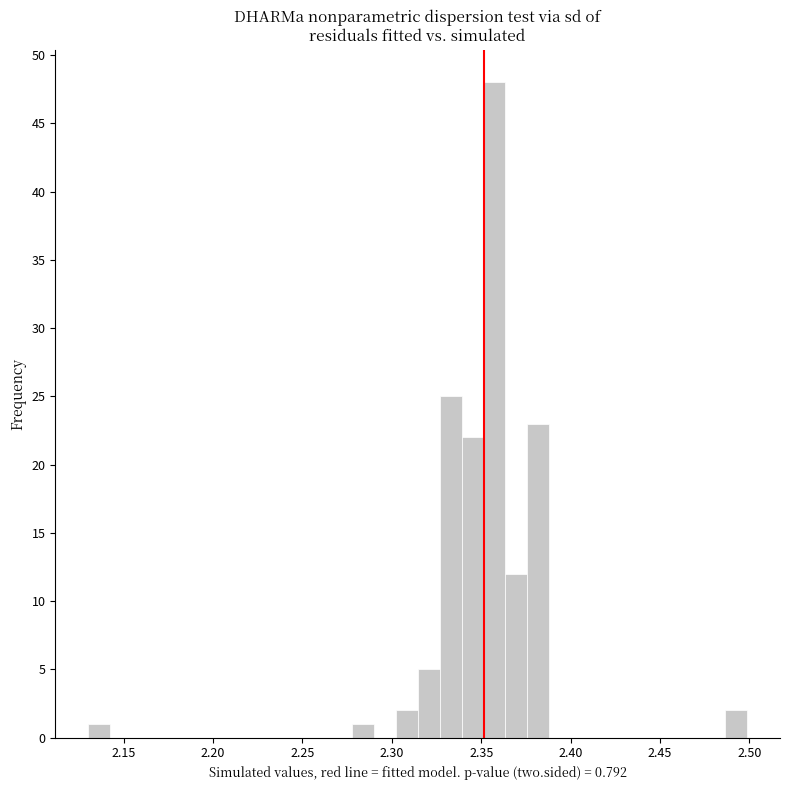

Read against the x-axis, roughly where is the centre of the tallest bar?

2.355